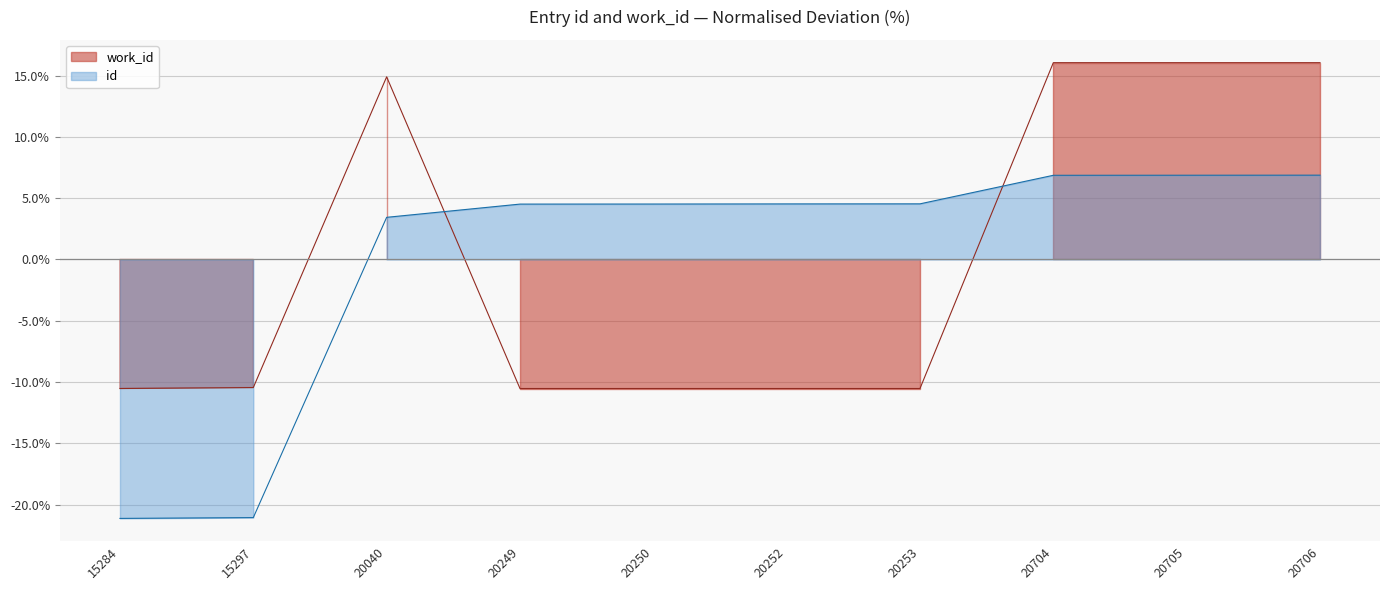

Rank the categories by work_id value from lowest to highest.

15284, 20249, 20250, 20252, 20253, 15297, 20040, 20704, 20705, 20706